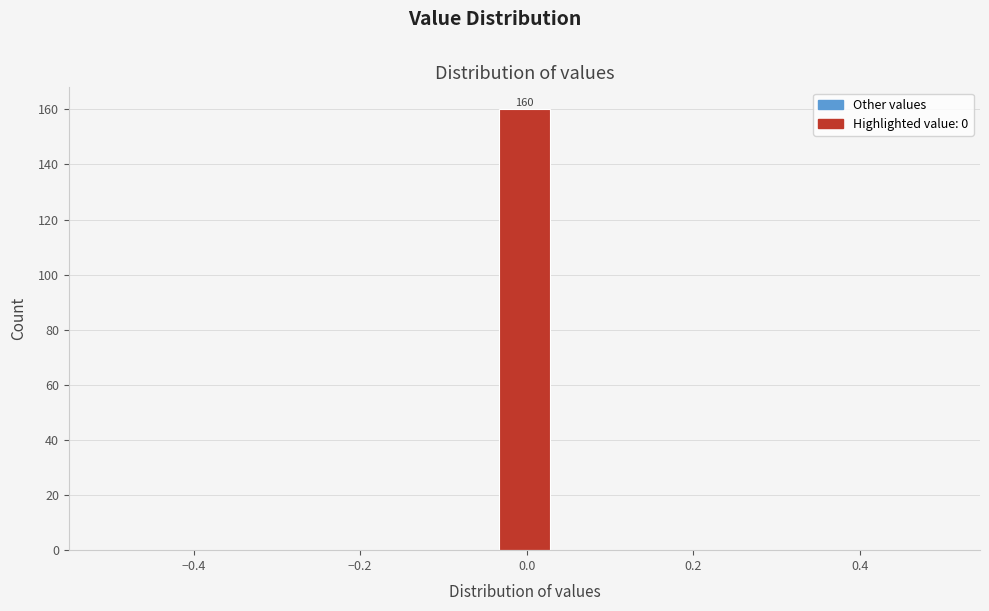

Read against the x-axis, roughly where is the centre of the tallest bar?

0.00